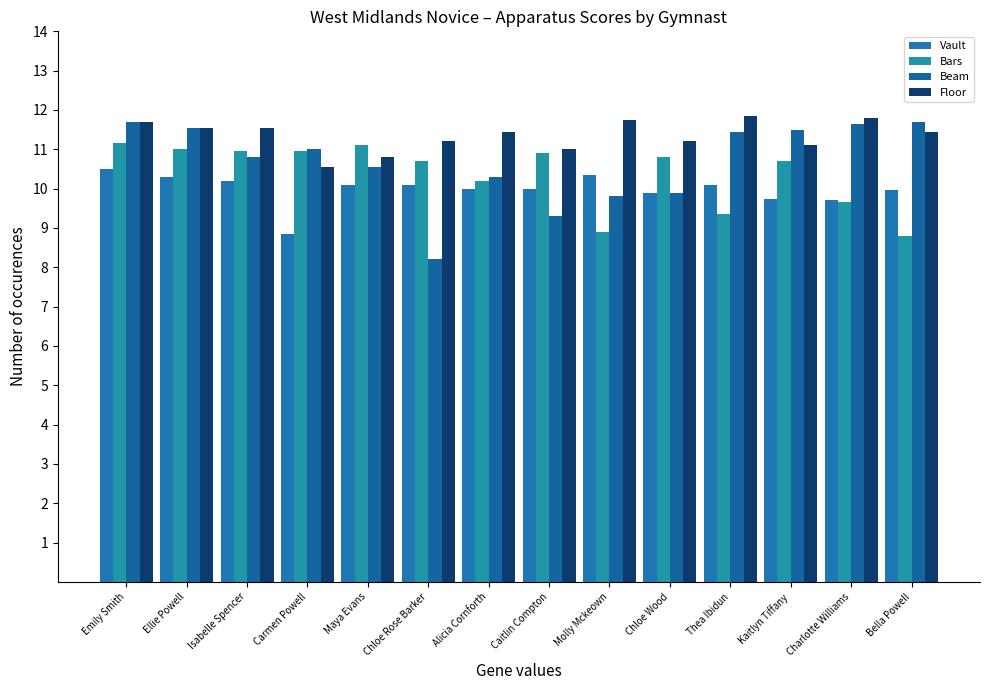

How many series are shown in this chart?

4